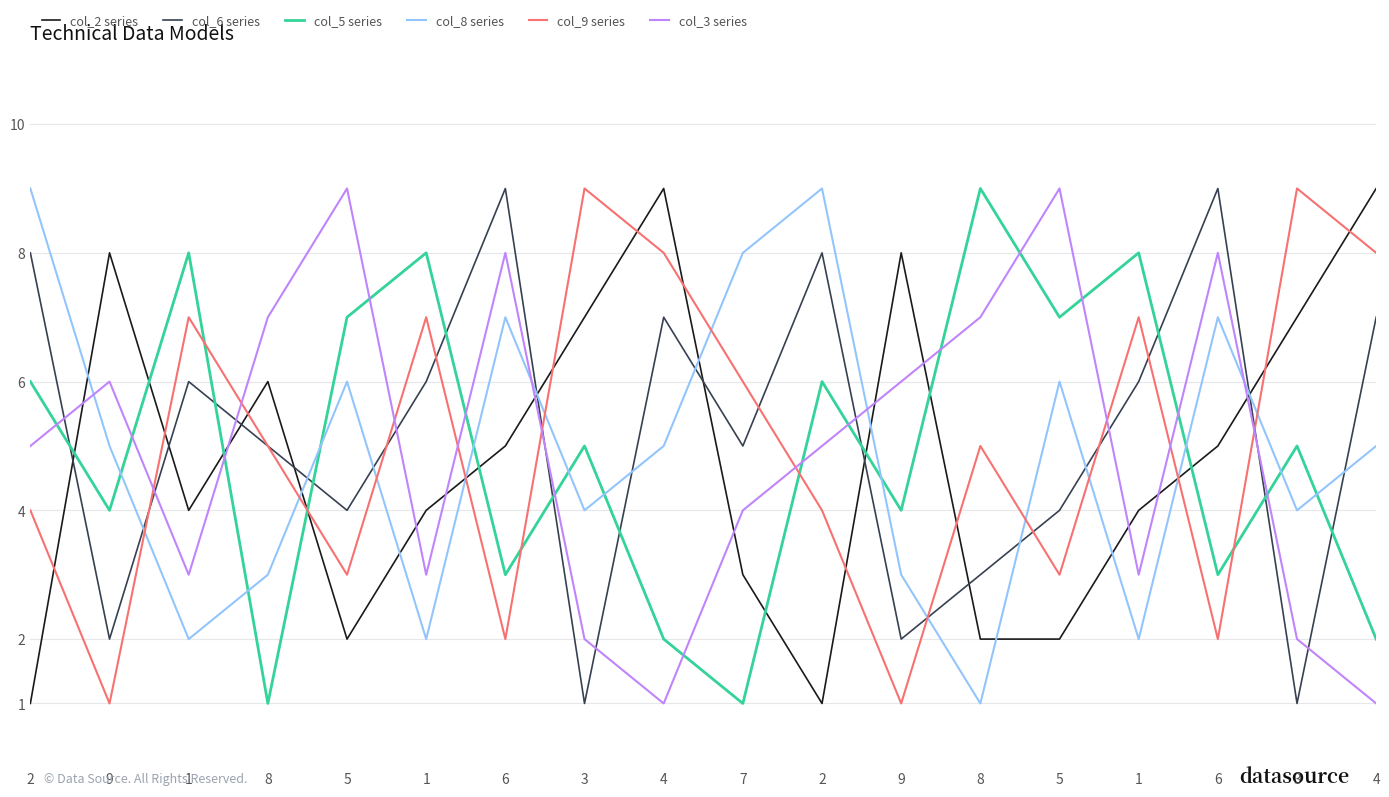

Does the chart display data point markers on the line(s)?

No